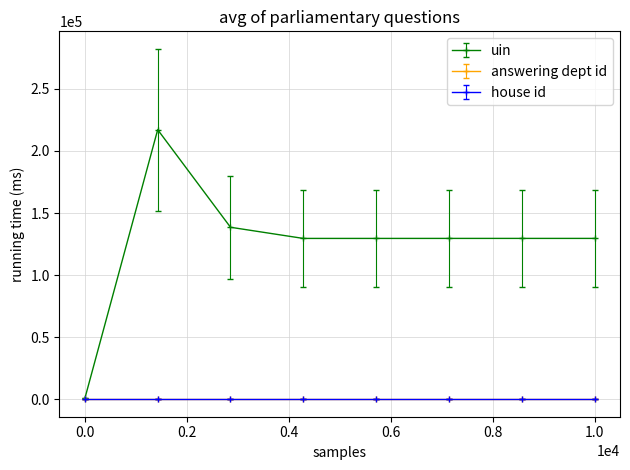

Which series has the largest total across all categories?

uin